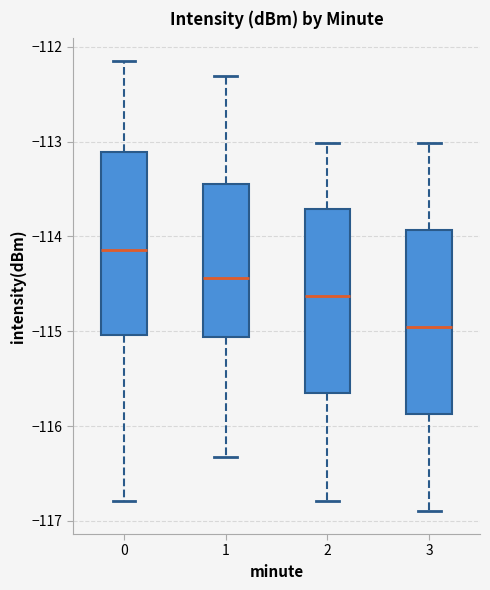

Reading left to right, transcribe this box plot: for each box, give where its median line is, the range the box spans, and where its two whiskers end, as read against the y-axis. The values are not printed on the chart, so give them approximately, as read against the axis.

0: median -114.1, box -115.0 to -113.1, whiskers -116.8 to -112.1
1: median -114.4, box -115.1 to -113.4, whiskers -116.3 to -112.3
2: median -114.6, box -115.7 to -113.7, whiskers -116.8 to -113.0
3: median -115.0, box -115.9 to -113.9, whiskers -116.9 to -113.0